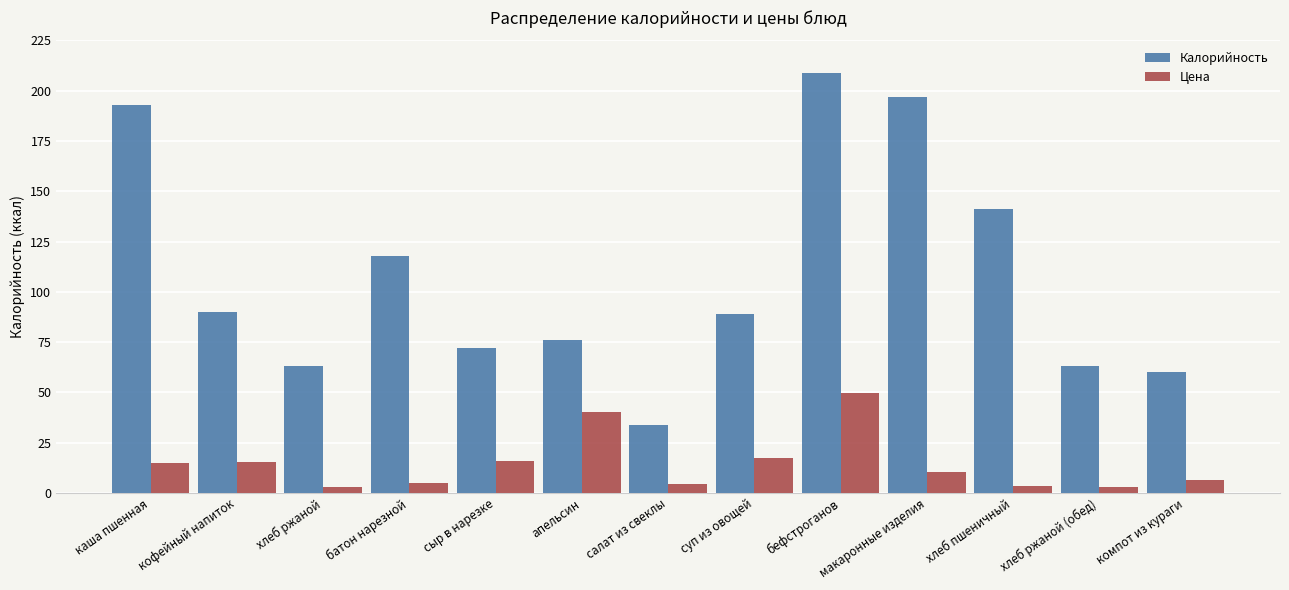

What is the sum of all Калорийность values?

1405.0